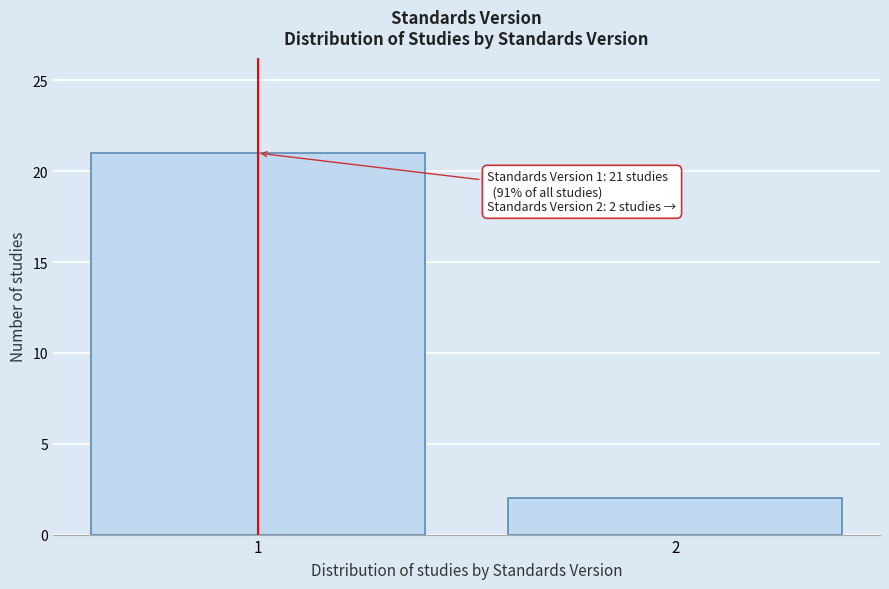

Reading right to left, what are all the values shown in this chart?

2=2	1=21